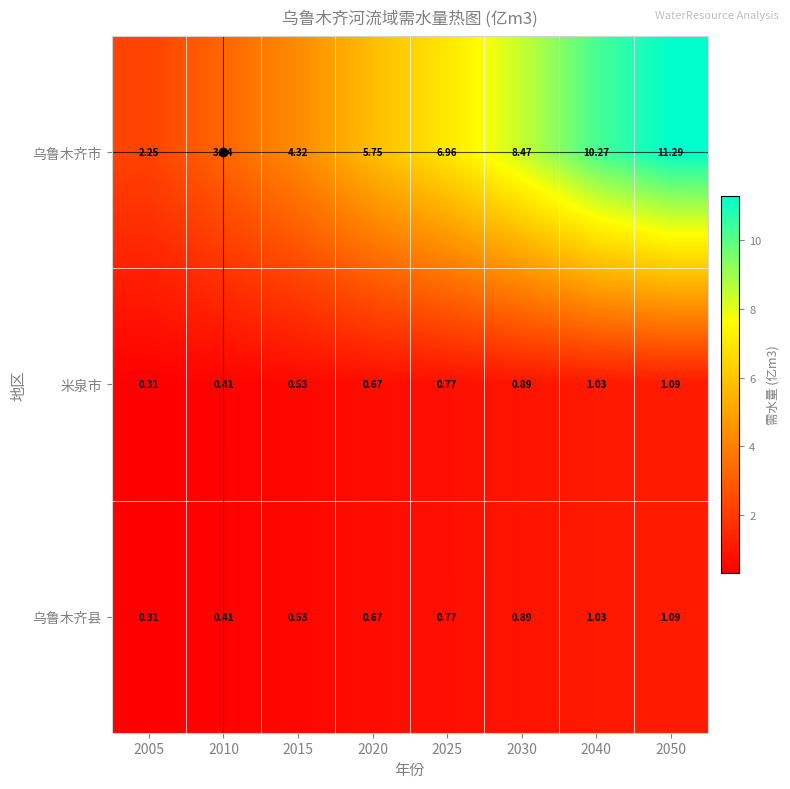

Which series has the largest range (max minus min)?

乌鲁木齐市